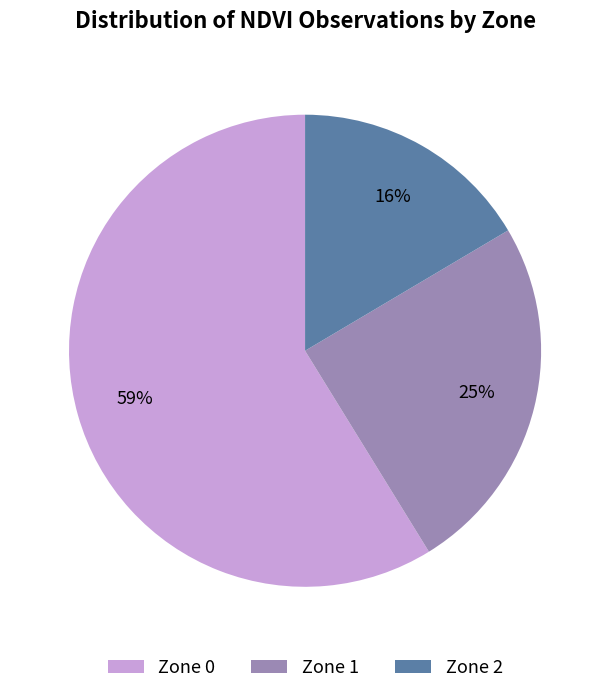

Which has a higher value, Zone 1 or Zone 0?

Zone 0